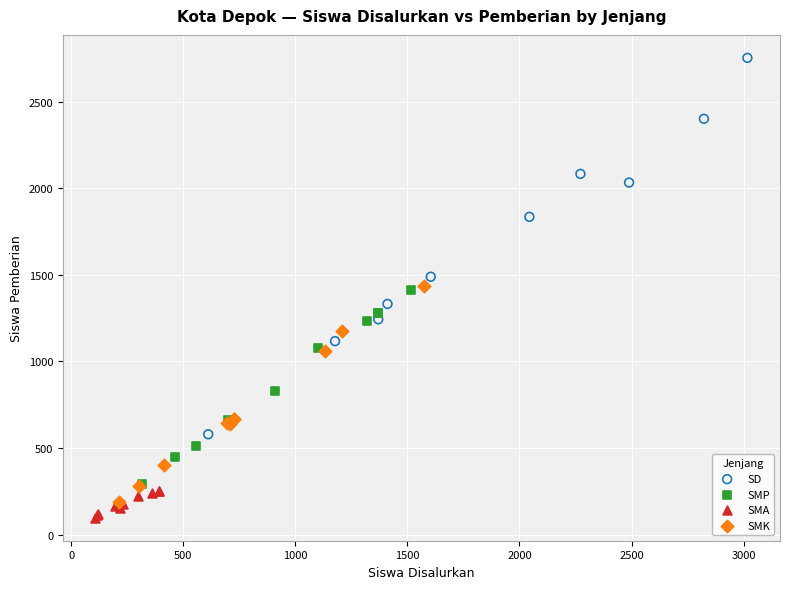

Which series has the largest Y range (max minus min)?

SD